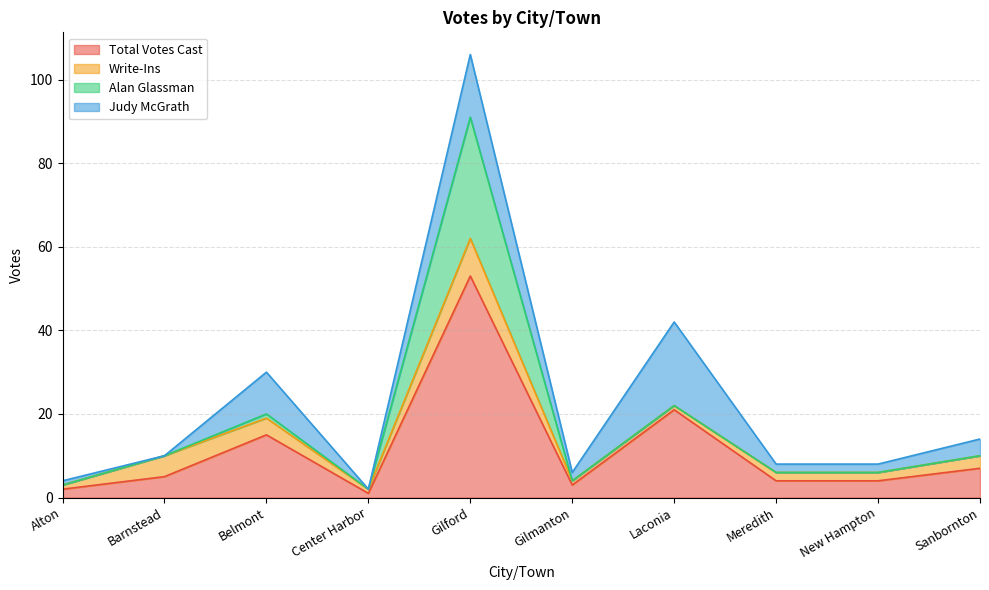

What is the value of the Write-Ins point at the 7th from the left?

1